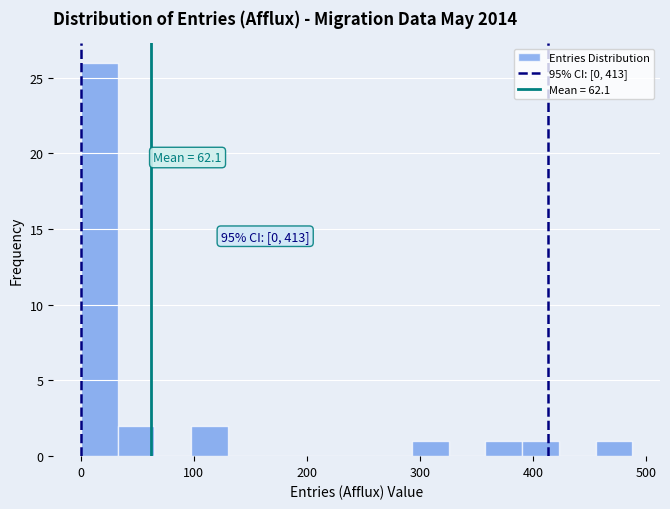

Read against the x-axis, roughly where is the centre of the tallest bar?

20